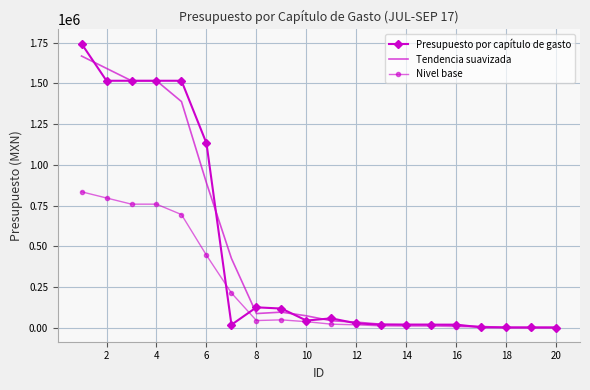

What is the difference between the second highest and minimum values in the Presupuesto por capítulo de gasto series?

1516190.8